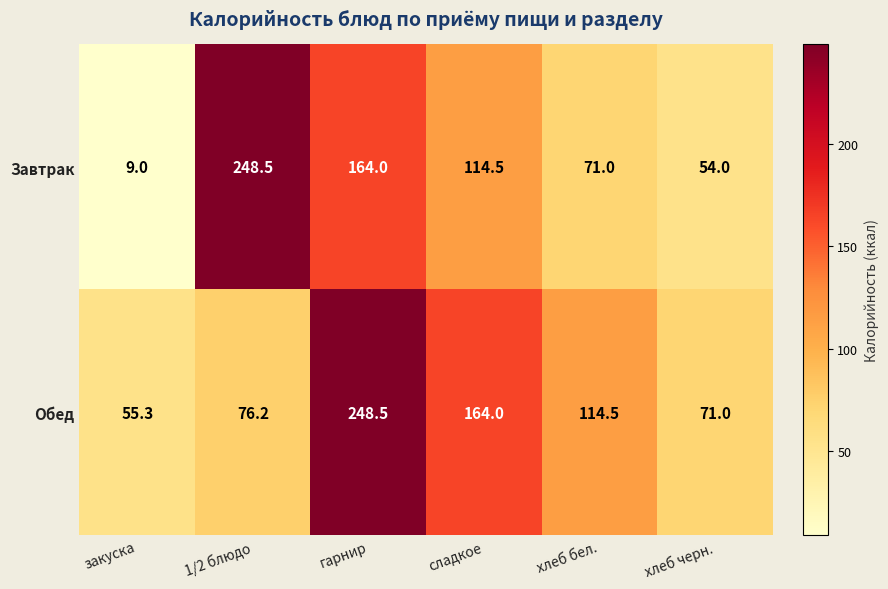

How many data points does each series have?

6